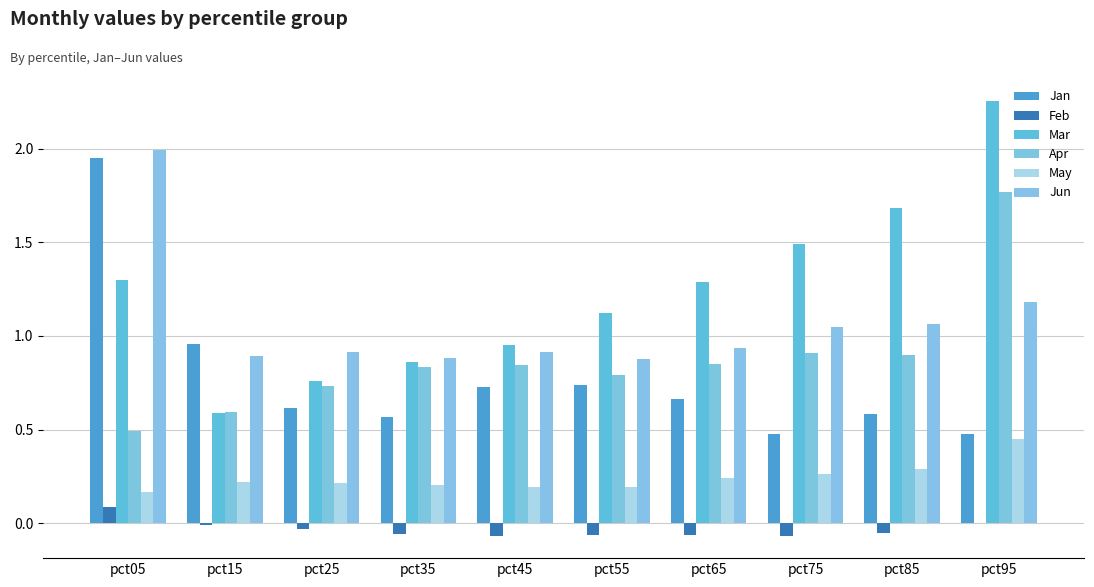

What is the sum of the May values at pct85 and pct55?

0.5